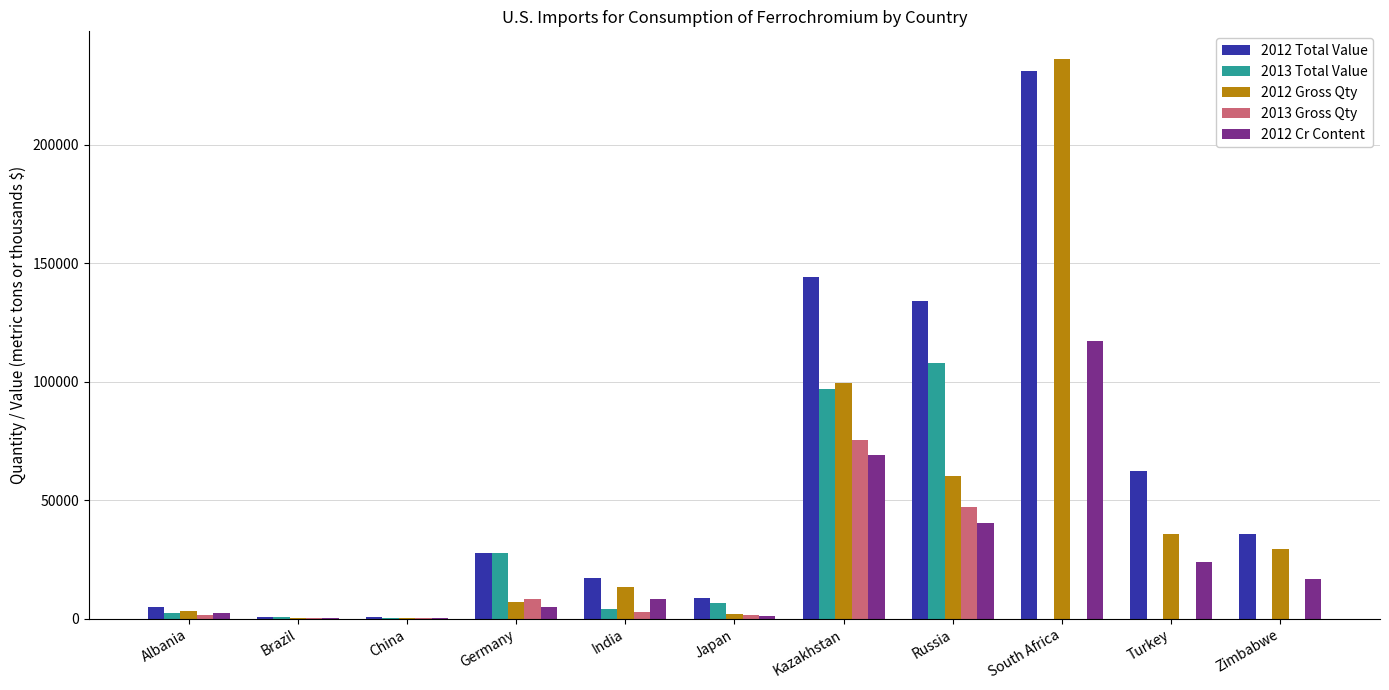

Which category has the highest value across all series?

South Africa